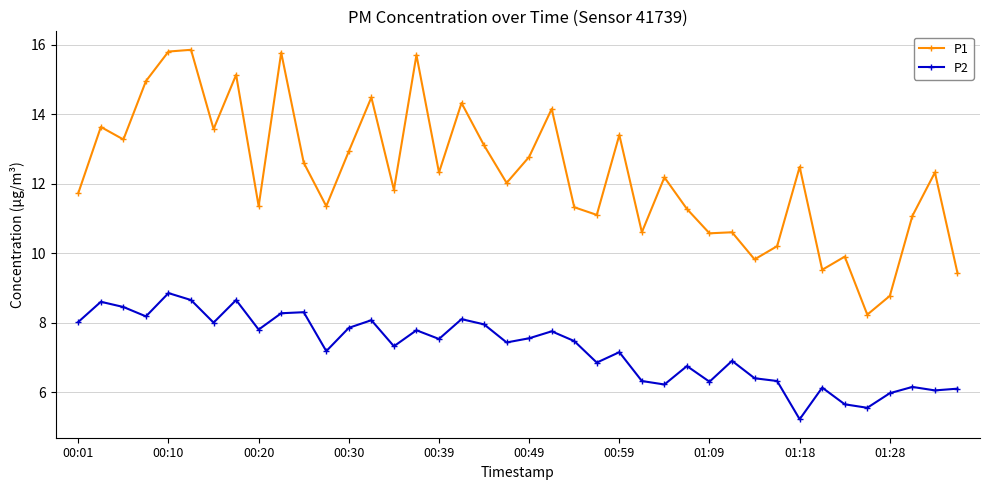

Does the chart display data point markers on the line(s)?

Yes